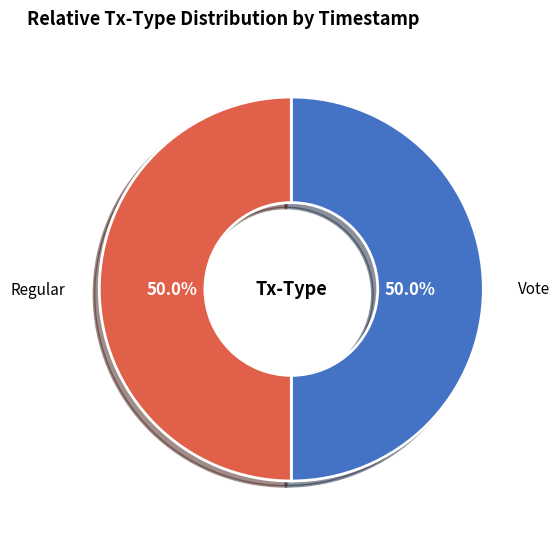

How much of the chart is everything except Vote?

50.0%